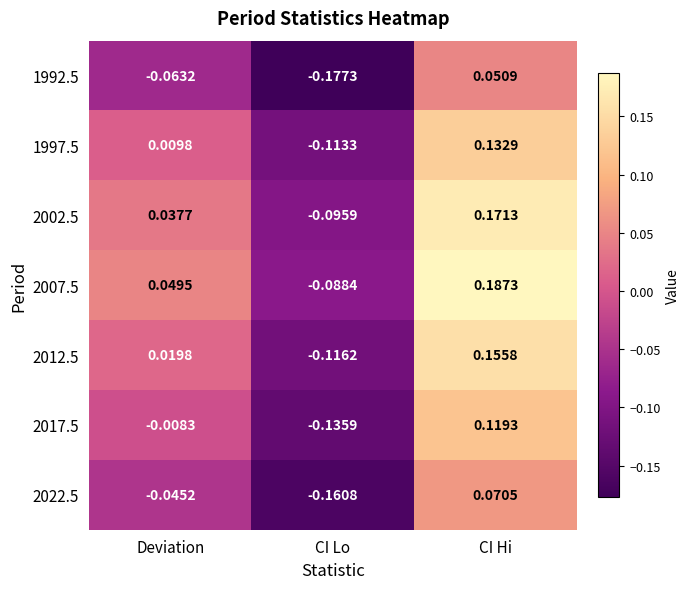

Is the value of 1997.5 at Deviation greater than the value of 2007.5 at CI Hi?

No